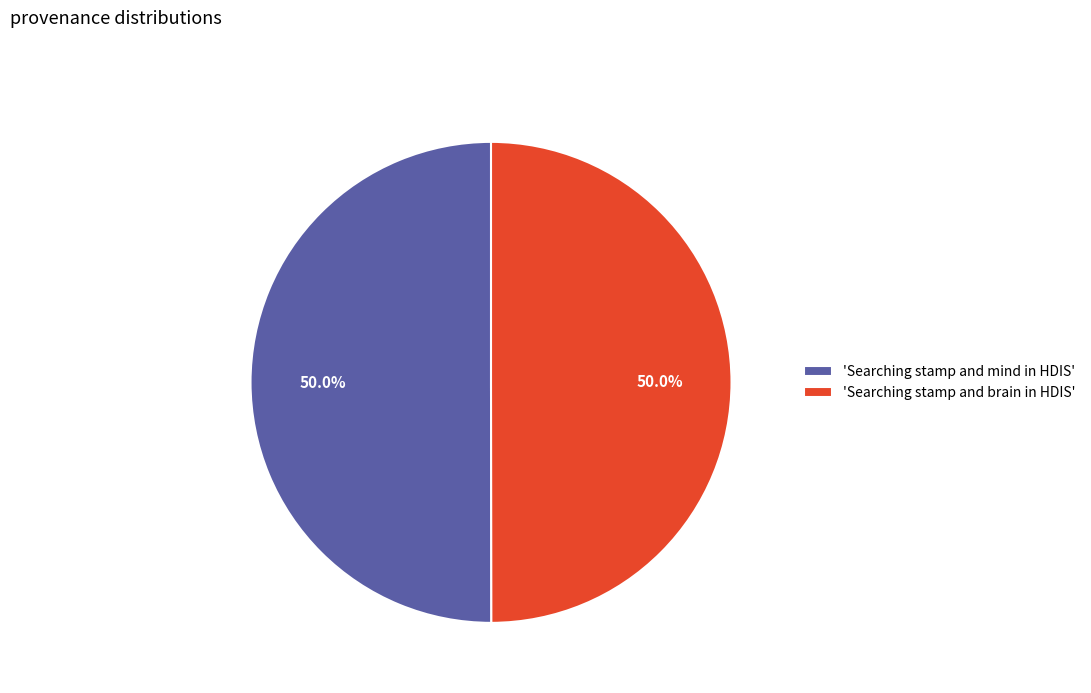

What is the ratio of the value at 'Searching stamp and mind in HDIS' to the value at 'Searching stamp and brain in HDIS'?

1.0